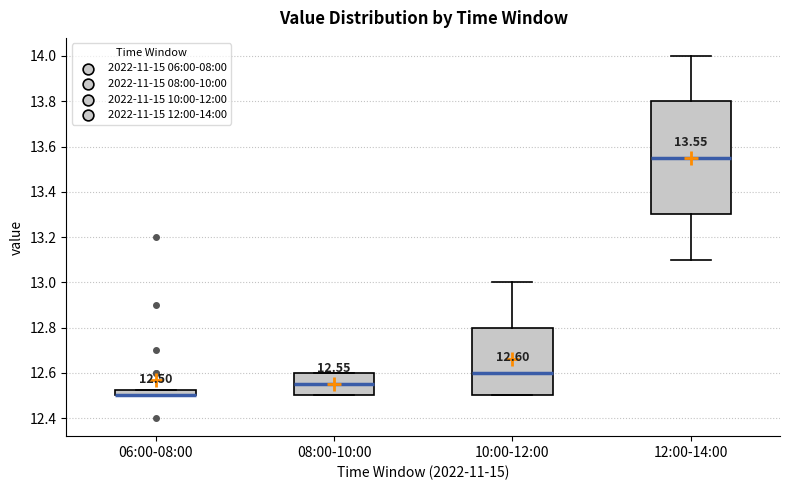

Comparing the boxes themselves (not the whiskers), which one is the tallest?

12:00-14:00